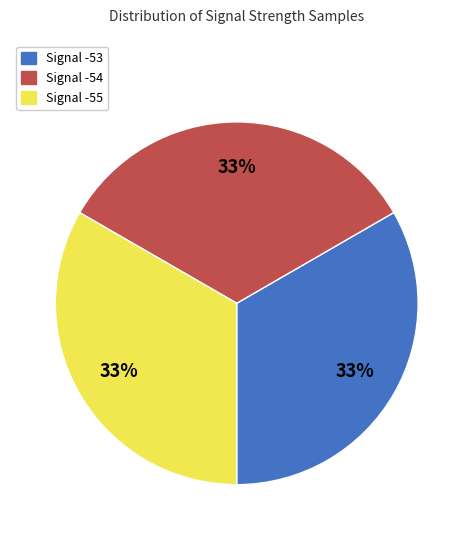

To the nearest percent, what portion does Signal -54 represent?

33%